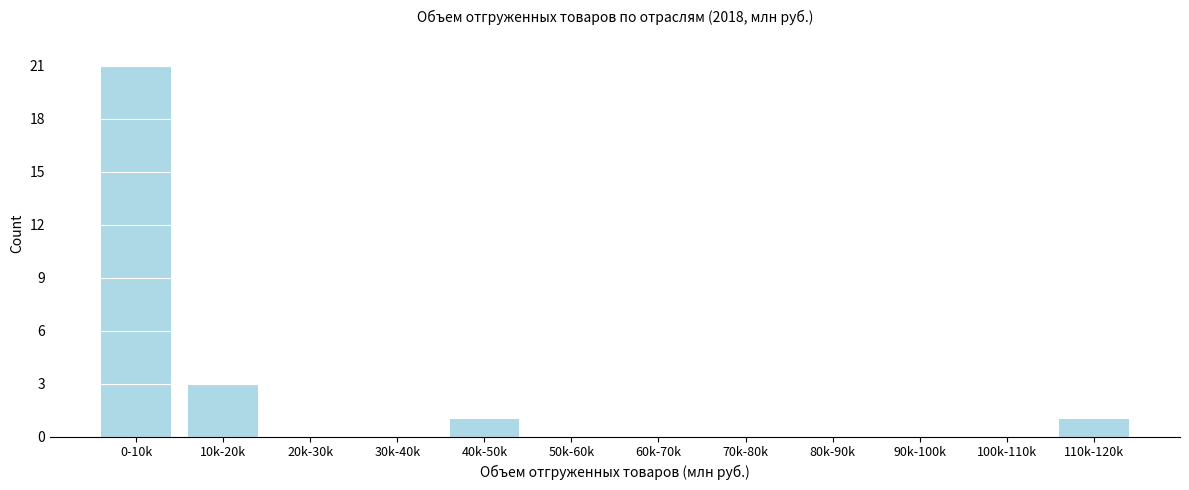

Reading left to right, transcribe all the data shown in this chart.

0-10k=21	10k-20k=3	20k-30k=0	30k-40k=0	40k-50k=1	50k-60k=0	60k-70k=0	70k-80k=0	80k-90k=0	90k-100k=0	100k-110k=0	110k-120k=1